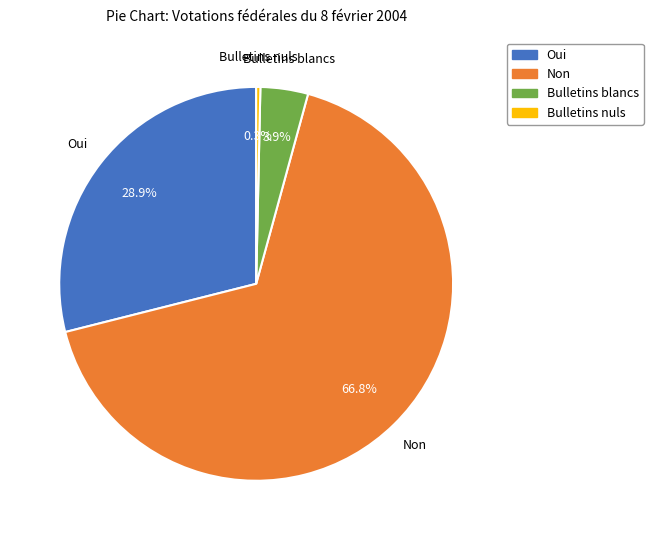

Count the number of slices in the pie.

4